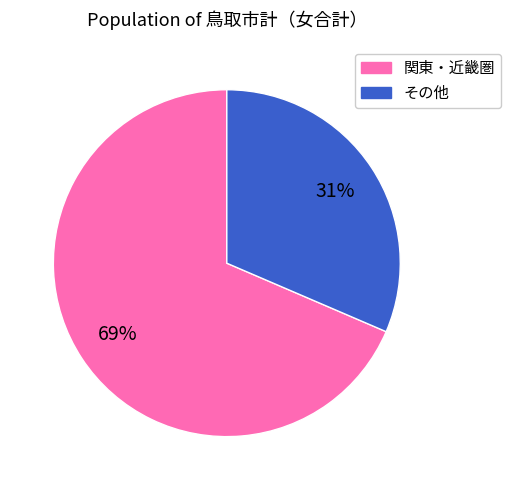

To the nearest percent, what is the average slice percentage?

50%